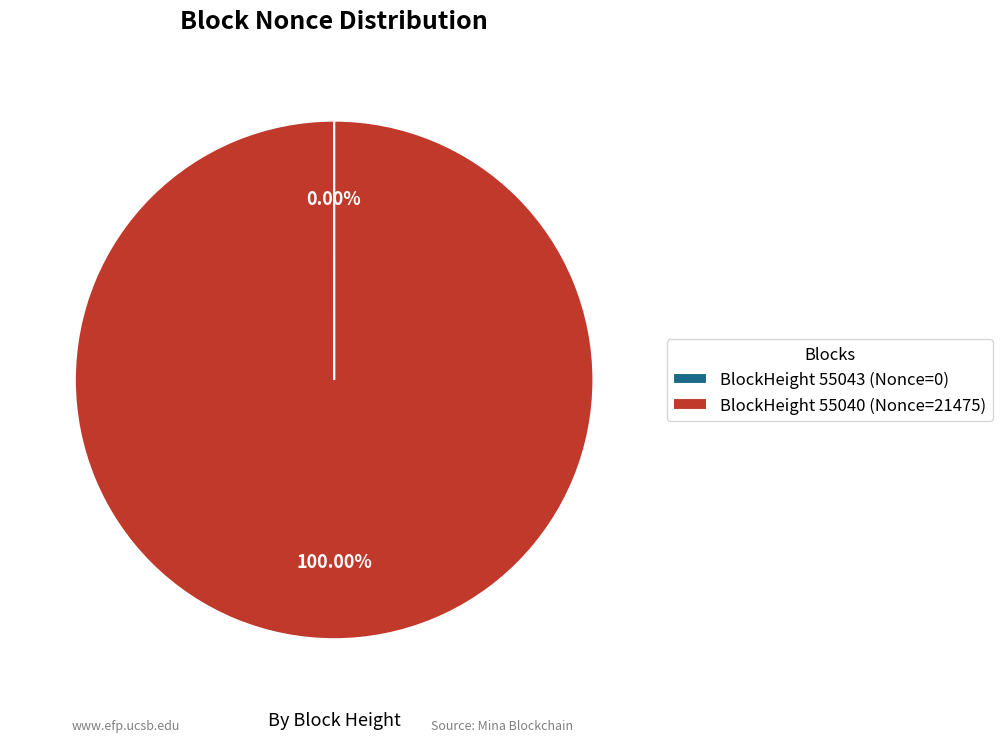

Is there any slice that represents more than half of the pie?

Yes